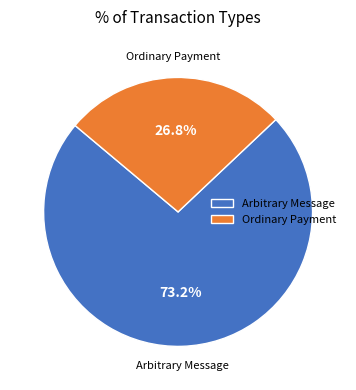

Is there any slice that represents more than half of the pie?

Yes